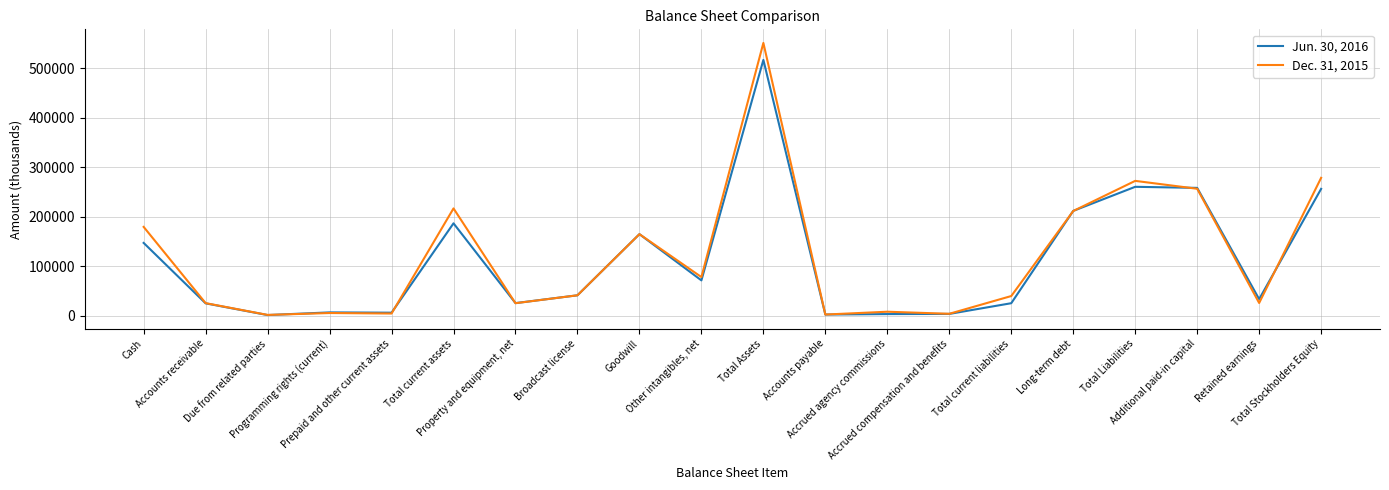

Rank the series by their maximum value, from lowest to highest.

Jun. 30, 2016, Dec. 31, 2015